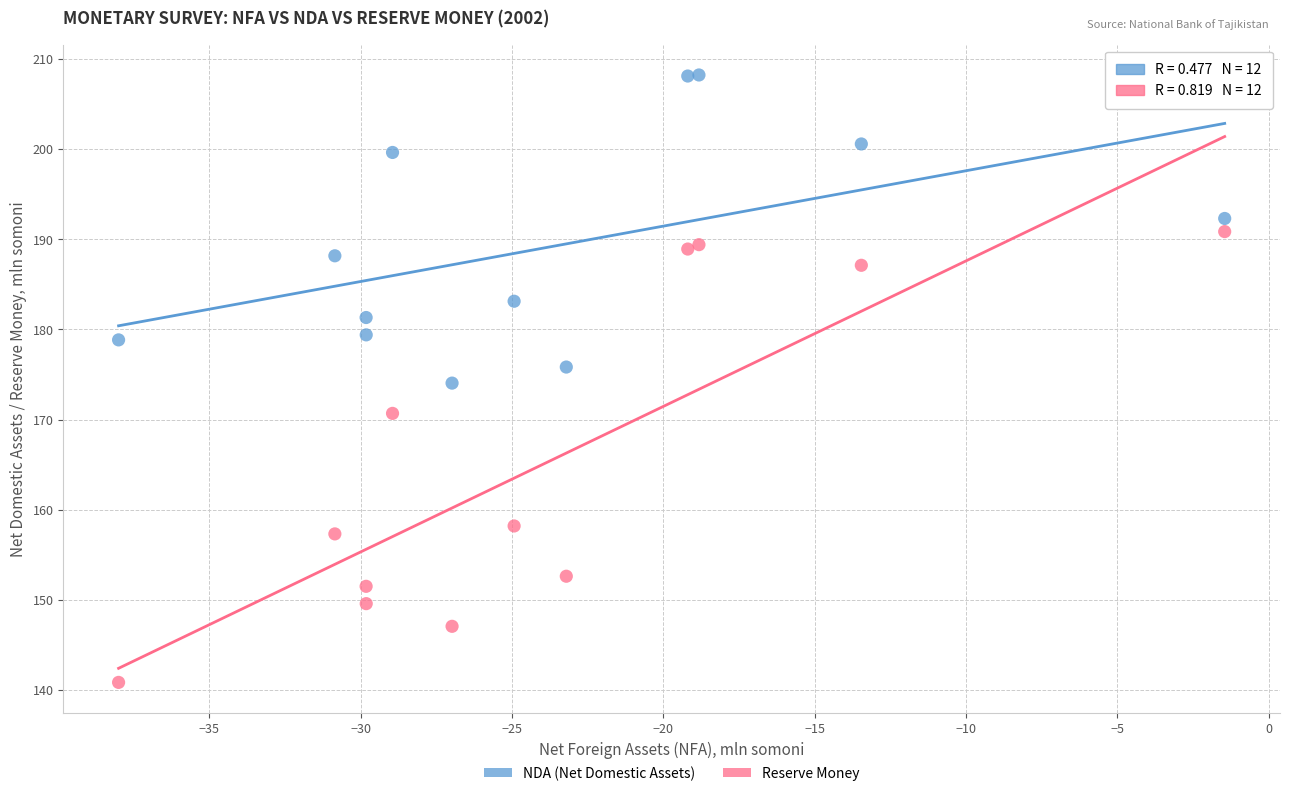

In the Reserve Money series, what Y value is closest to 165?

170.7